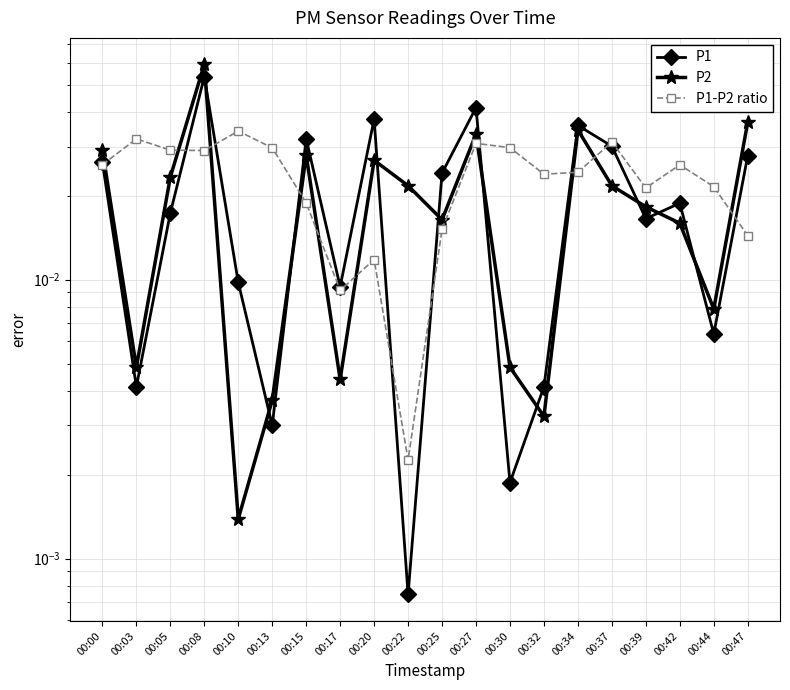

At which category is the sum across all series the highest?

00:08